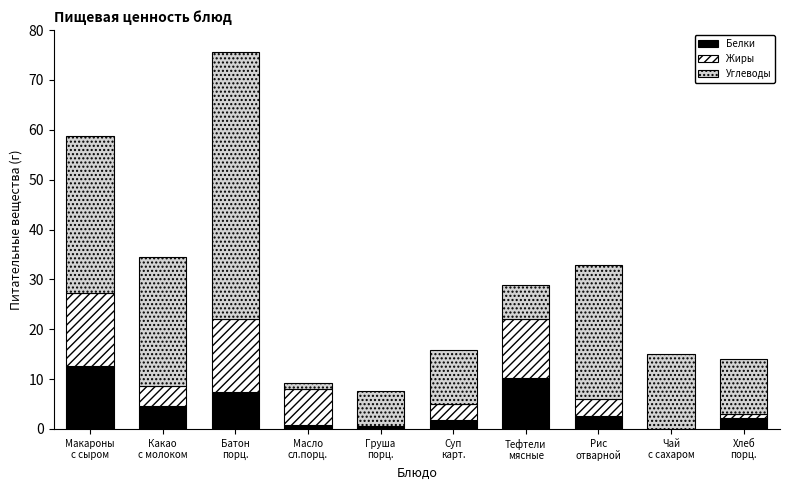

What is the sum of all Белки values?

42.5